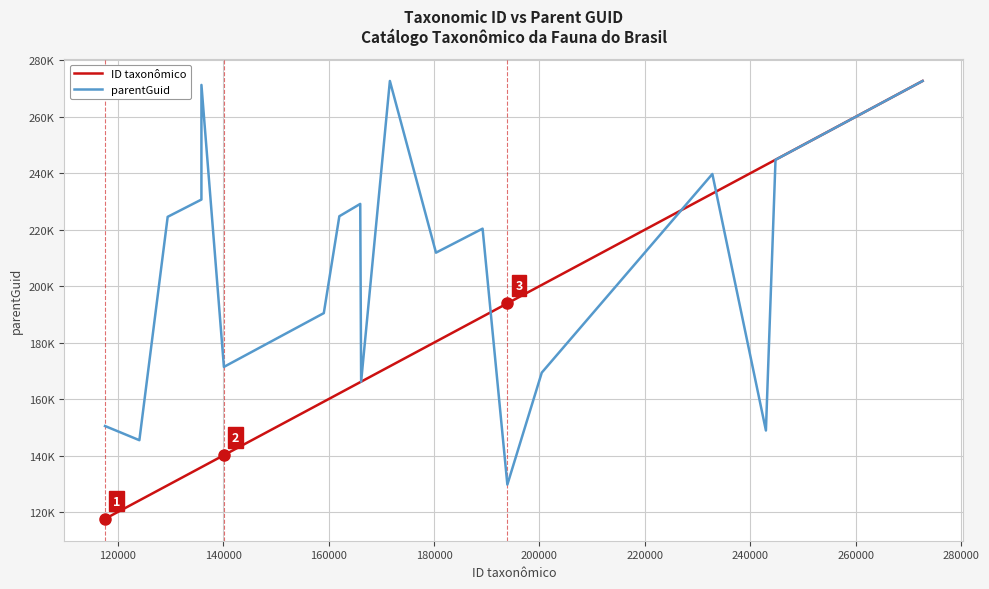

What are all the series names shown in the legend?

ID taxonômico, parentGuid